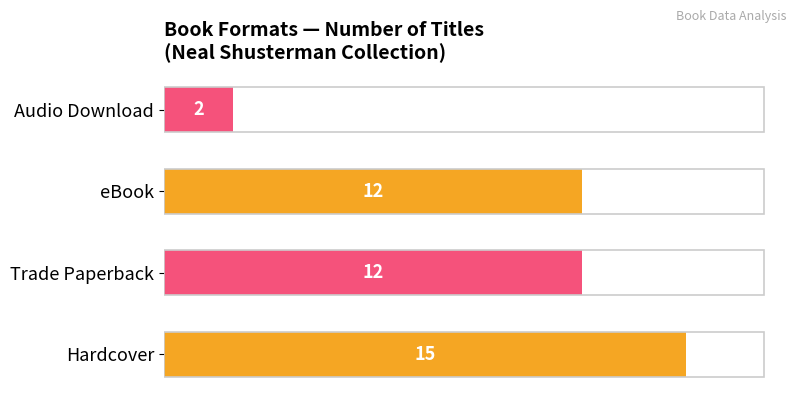

What value does the data have at Trade Paperback, to the nearest 5?

10